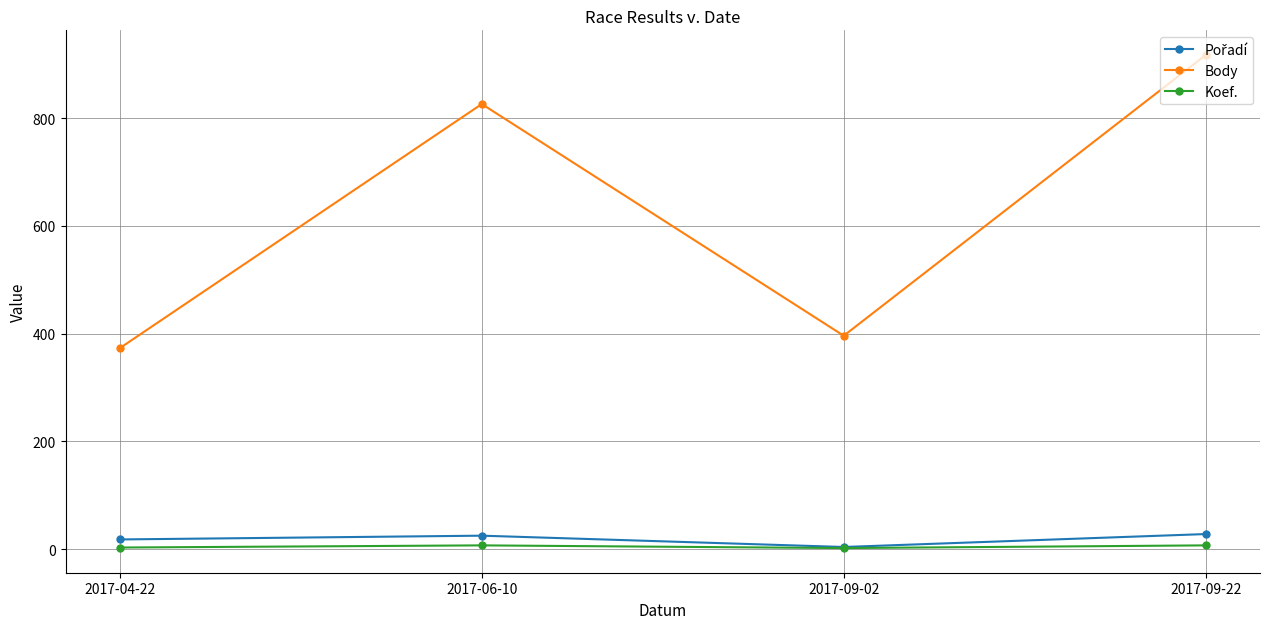

Is this an area chart (filled region under the line)?

No